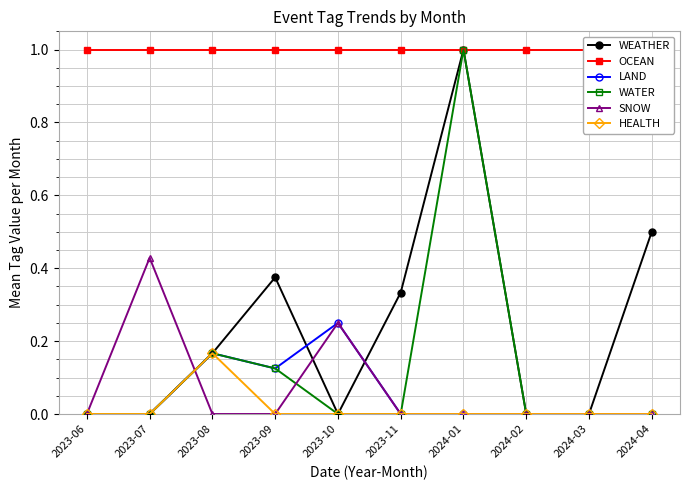

Reading left to right, list all the values displayed in this chart.

WEATHER: 0.0	0.0	0.2	0.4	0.0	0.3	1.0	0.0	0.0	0.5
OCEAN: 1.0	1.0	1.0	1.0	1.0	1.0	1.0	1.0	1.0	1.0
LAND: 0.0	0.0	0.2	0.1	0.2	0.0	0.0	0.0	0.0	0.0
WATER: 0.0	0.0	0.2	0.1	0.0	0.0	1.0	0.0	0.0	0.0
SNOW: 0.0	0.4	0.0	0.0	0.2	0.0	0.0	0.0	0.0	0.0
HEALTH: 0.0	0.0	0.2	0.0	0.0	0.0	0.0	0.0	0.0	0.0